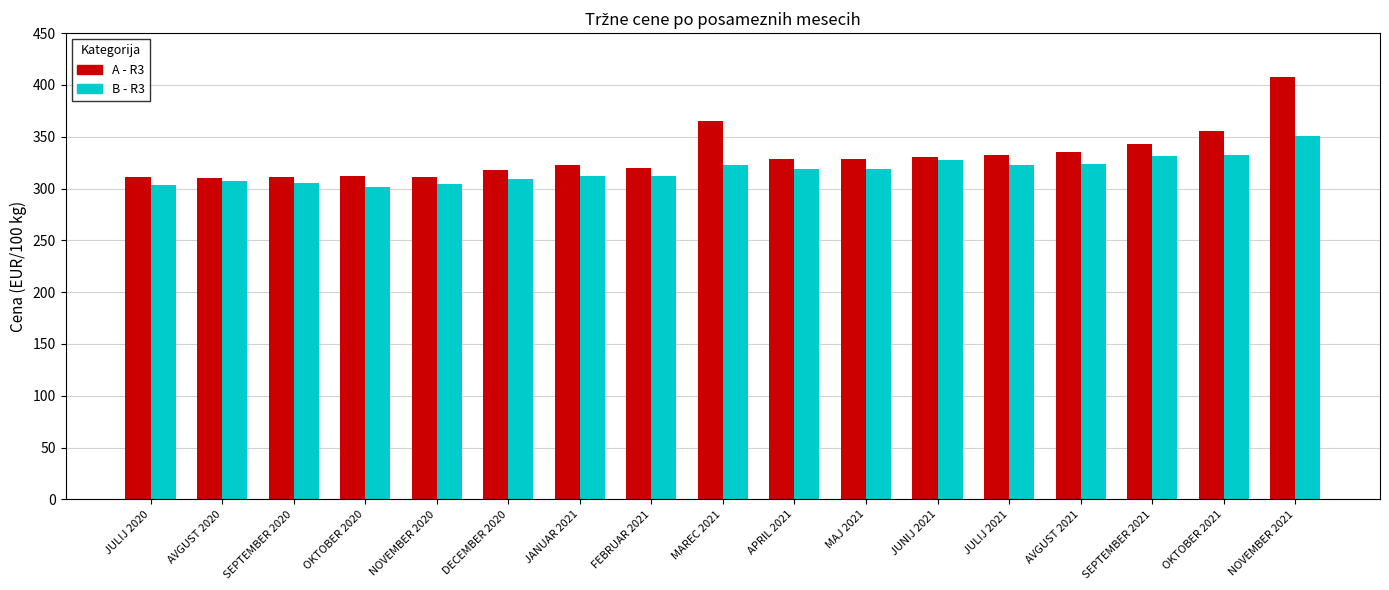

What is the total value across all series at AVGUST 2021?

659.4